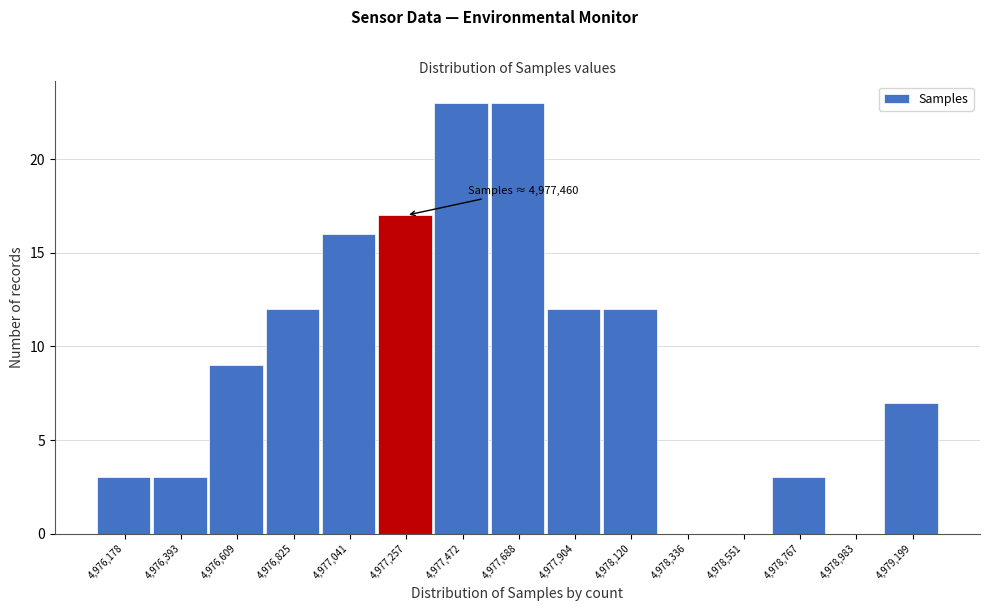

Reading left to right, transcribe all the data shown in this chart.

4,976,178=3	4,976,393=3	4,976,609=9	4,976,825=12	4,977,041=16	4,977,257=17	4,977,472=23	4,977,688=23	4,977,904=12	4,978,120=12	4,978,336=0	4,978,551=0	4,978,767=3	4,978,983=0	4,979,199=7